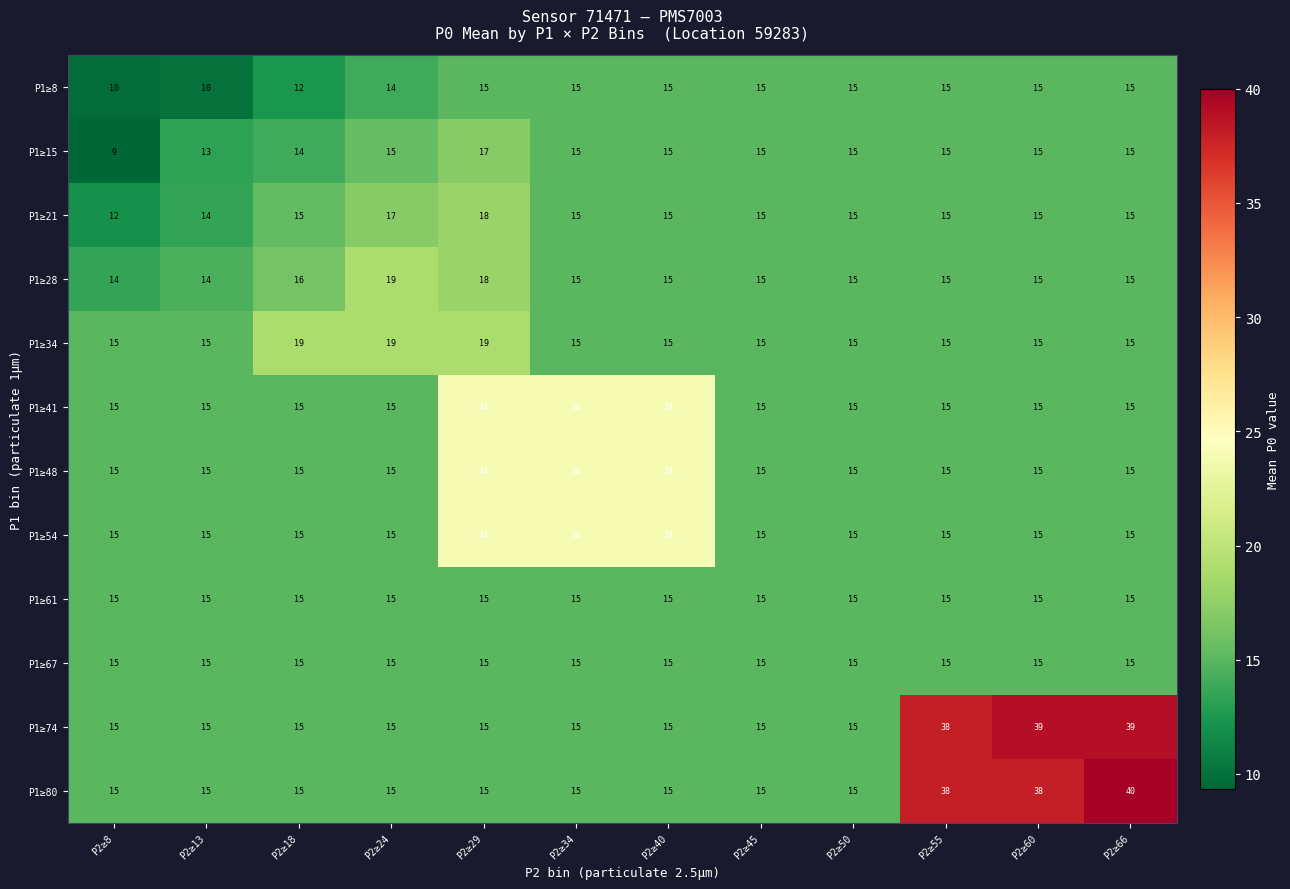

At which category is the sum across all series the highest?

P2≥66